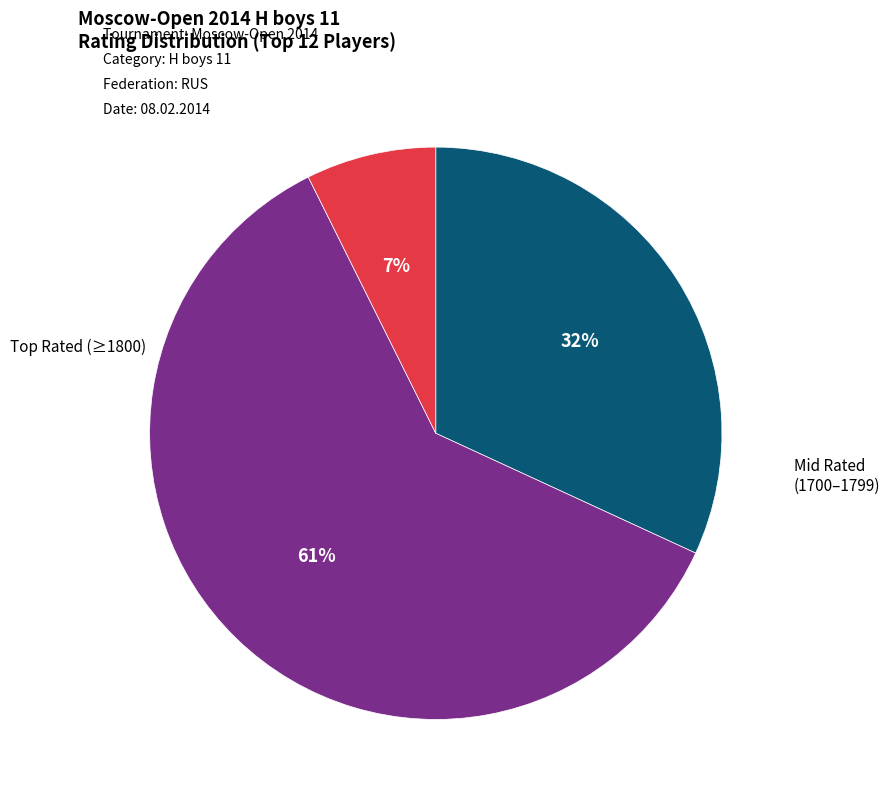

Is there a majority slice in this chart?

Yes